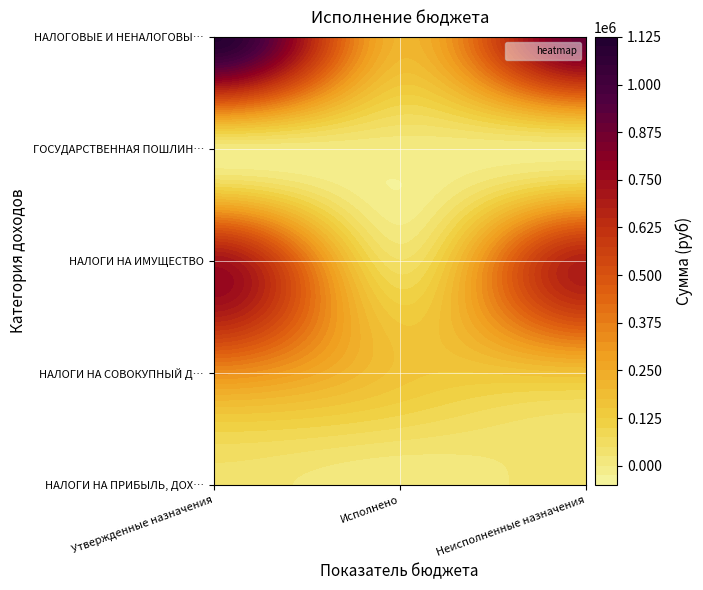

What is the difference between the ГОСУДАРСТВЕННАЯ ПОШЛИНА values at 0 and 2?

800.0